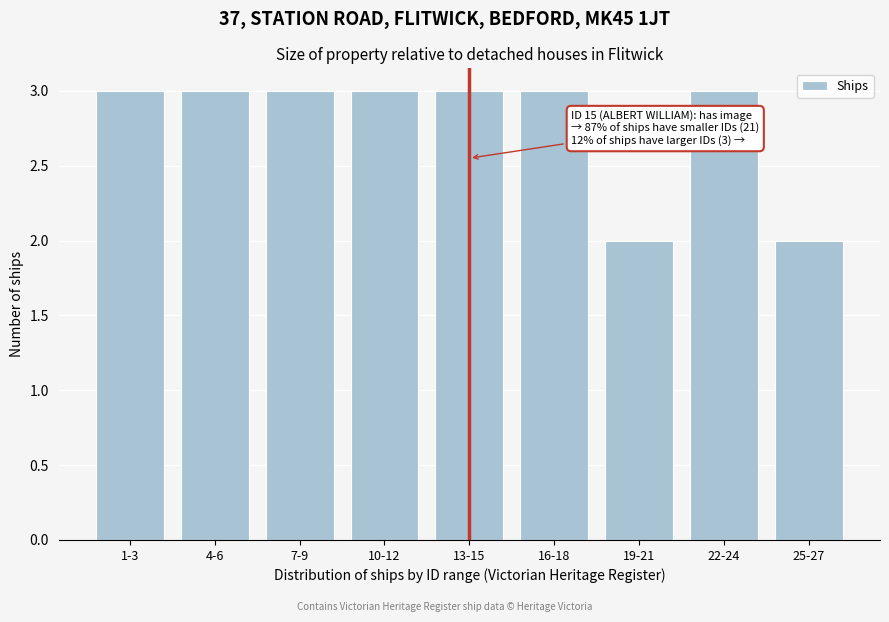

Reading right to left, transcribe all the data shown in this chart.

25-27=2	22-24=3	19-21=2	16-18=3	13-15=3	10-12=3	7-9=3	4-6=3	1-3=3